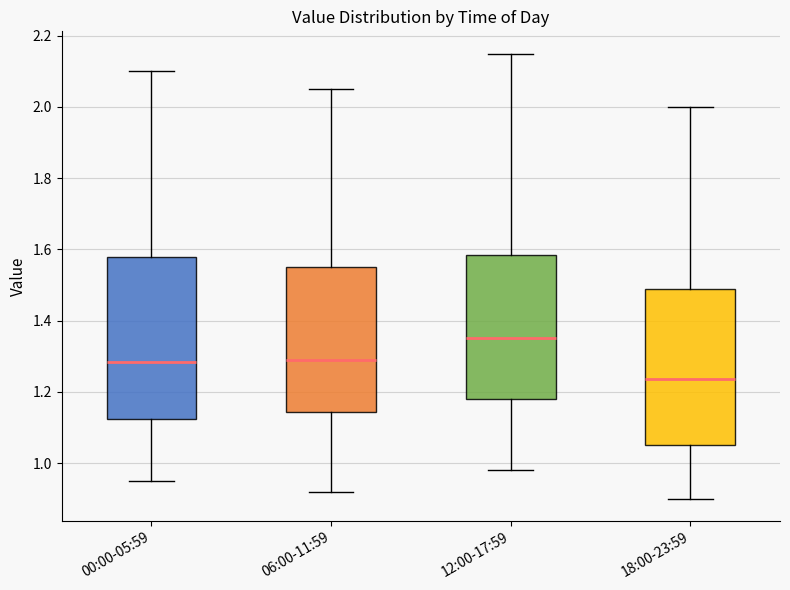

Reading left to right, transcribe this box plot: for each box, give where its median line is, the range the box spans, and where its two whiskers end, as read against the y-axis. The values are not printed on the chart, so give them approximately, as read against the axis.

00:00-05:59: median 1.28, box 1.12 to 1.58, whiskers 0.96 to 2.10
06:00-11:59: median 1.30, box 1.14 to 1.56, whiskers 0.92 to 2.06
12:00-17:59: median 1.36, box 1.18 to 1.58, whiskers 0.98 to 2.16
18:00-23:59: median 1.24, box 1.06 to 1.50, whiskers 0.90 to 2.00